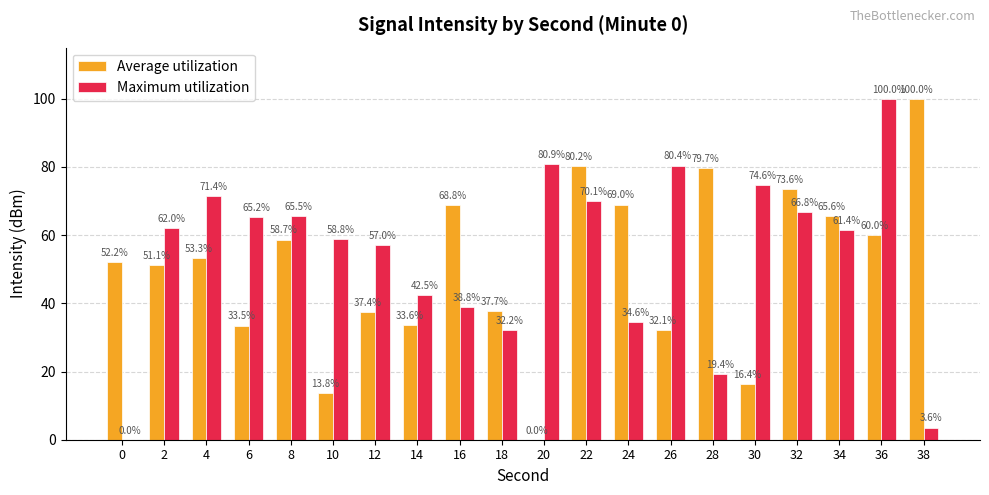

What is the sum of all Average utilization values?

1016.7